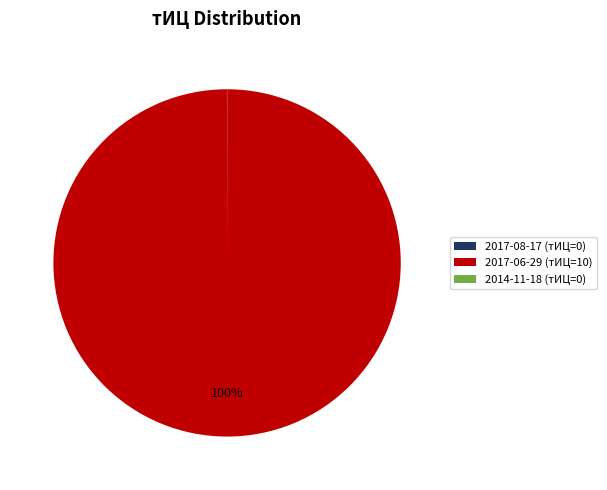

Is there any slice that represents more than half of the pie?

Yes